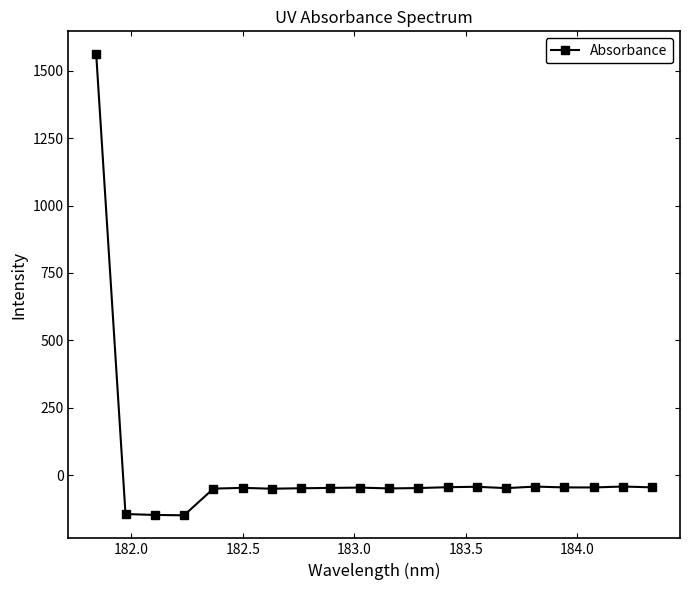

What is the value of the 9th point from the left?

-47.8